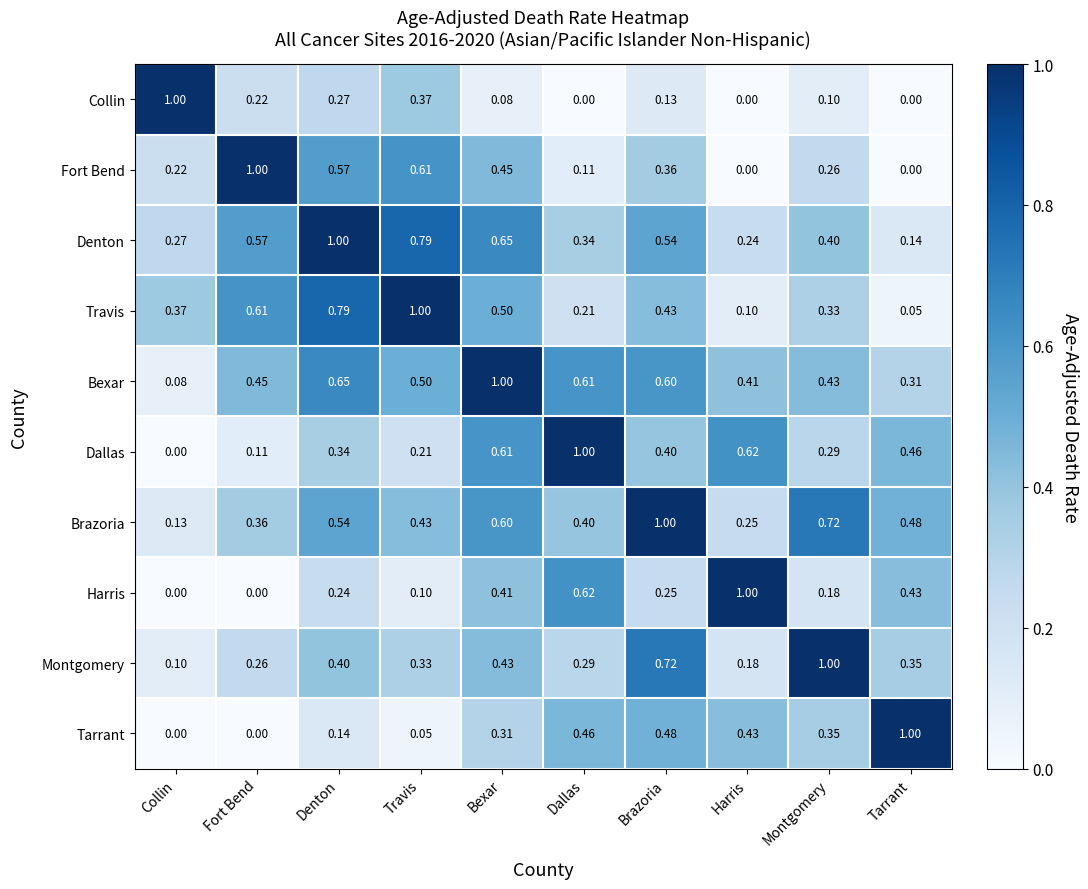

Where is Montgomery nearest to the value 0?

Collin